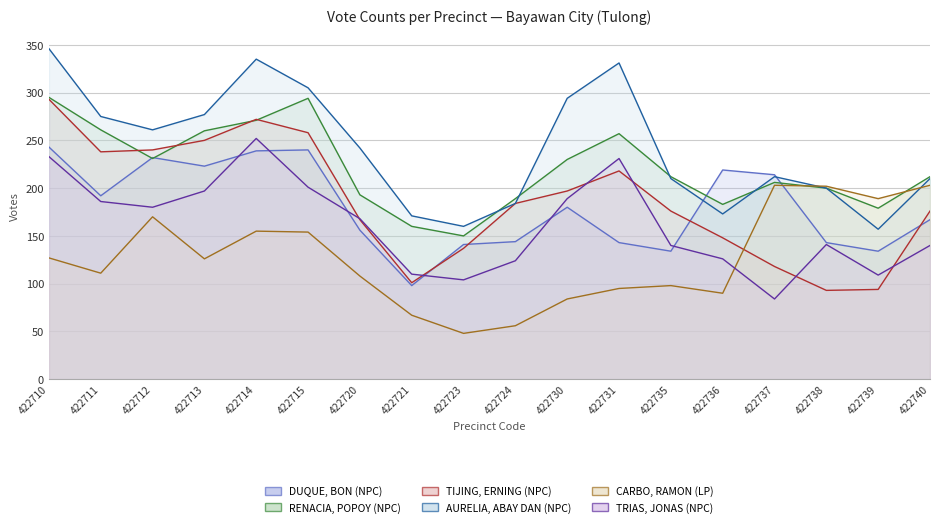

What is the sum of all RENACIA, POPOY (NPC) values?

3983